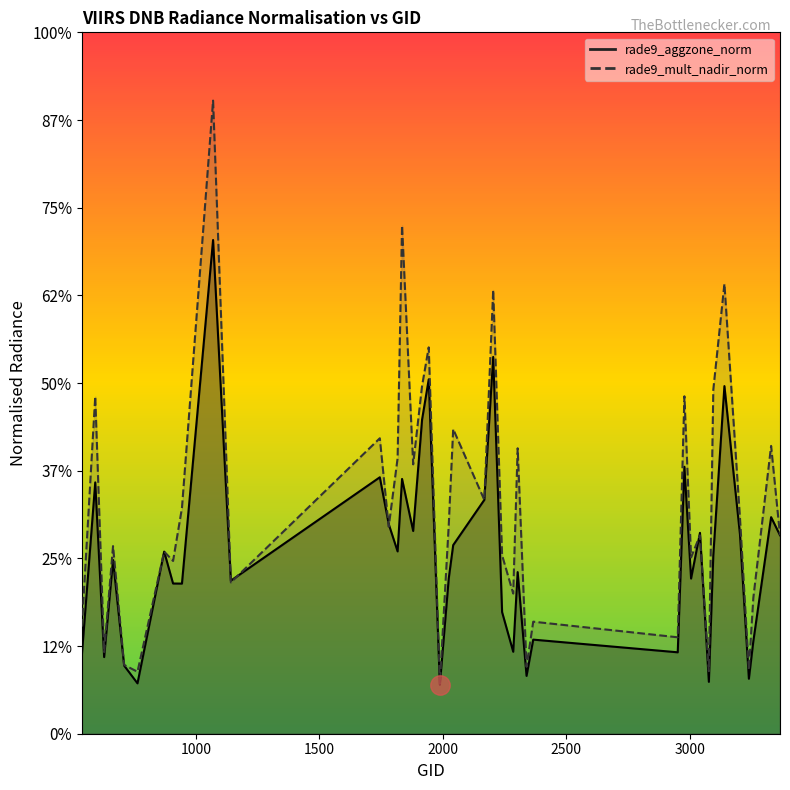

Between 1835 and 1880, which is larger?

1835